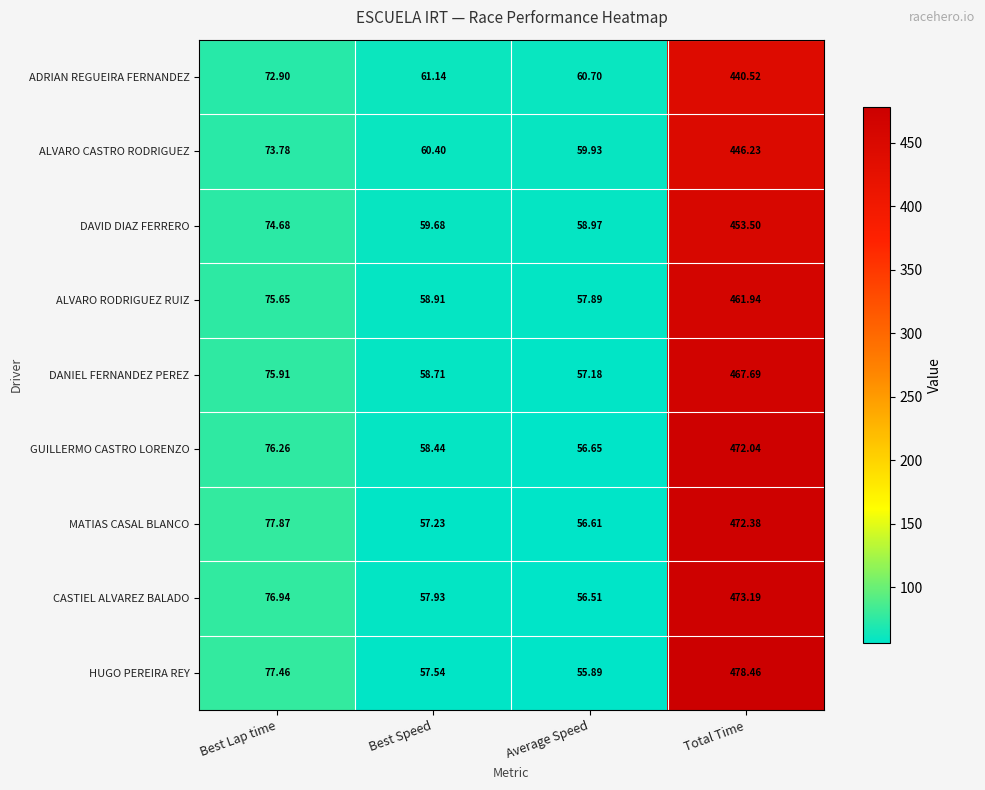

Which series has the largest range (max minus min)?

HUGO PEREIRA REY